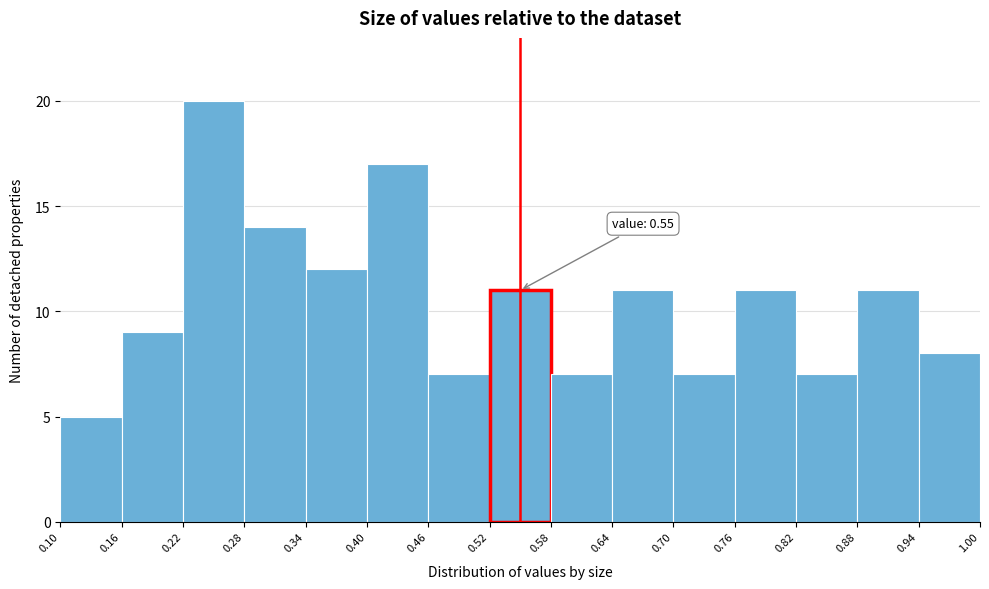

Over which range of the x-axis is the bar tallest?

0.22 to 0.28